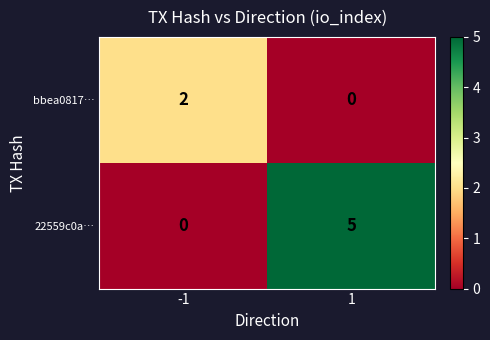

Reading left to right, what are all the values shown in this chart?

bbea0817…: 2	0
22559c0a…: 0	5